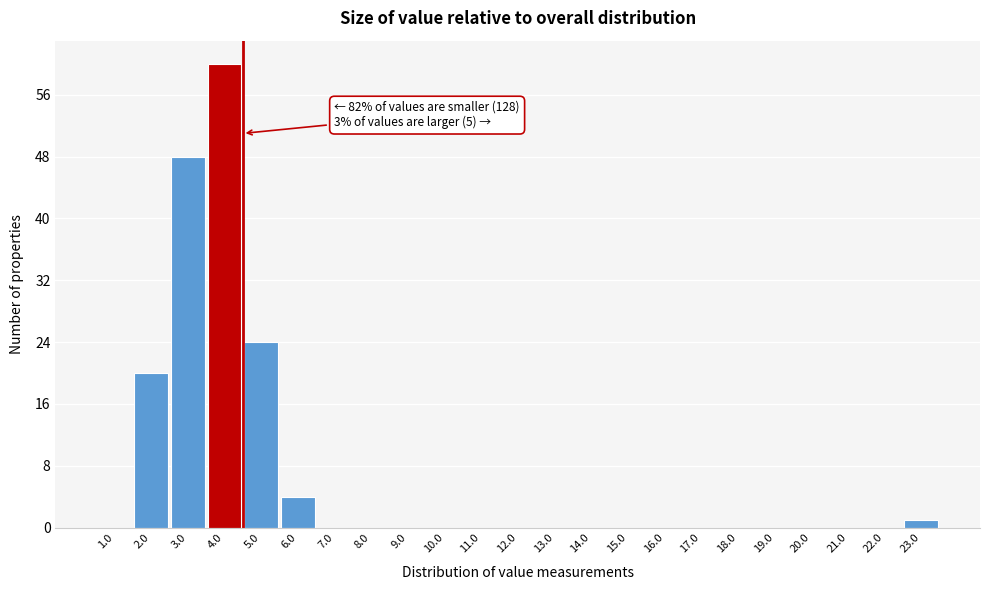

Reading left to right, extract all data points from this chart.

1.0=0	2.0=20	3.0=48	4.0=60	5.0=24	6.0=4	7.0=0	8.0=0	9.0=0	10.0=0	11.0=0	12.0=0	13.0=0	14.0=0	15.0=0	16.0=0	17.0=0	18.0=0	19.0=0	20.0=0	21.0=0	22.0=0	23.0=1